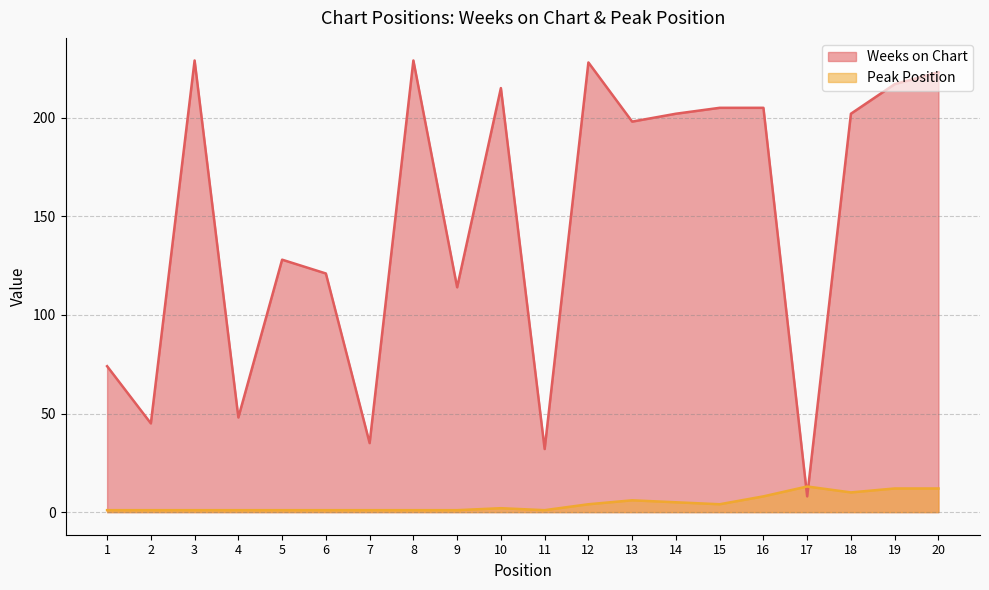

Is the value of Peak Position at 20 greater than the value of Weeks on Chart at 6?

No